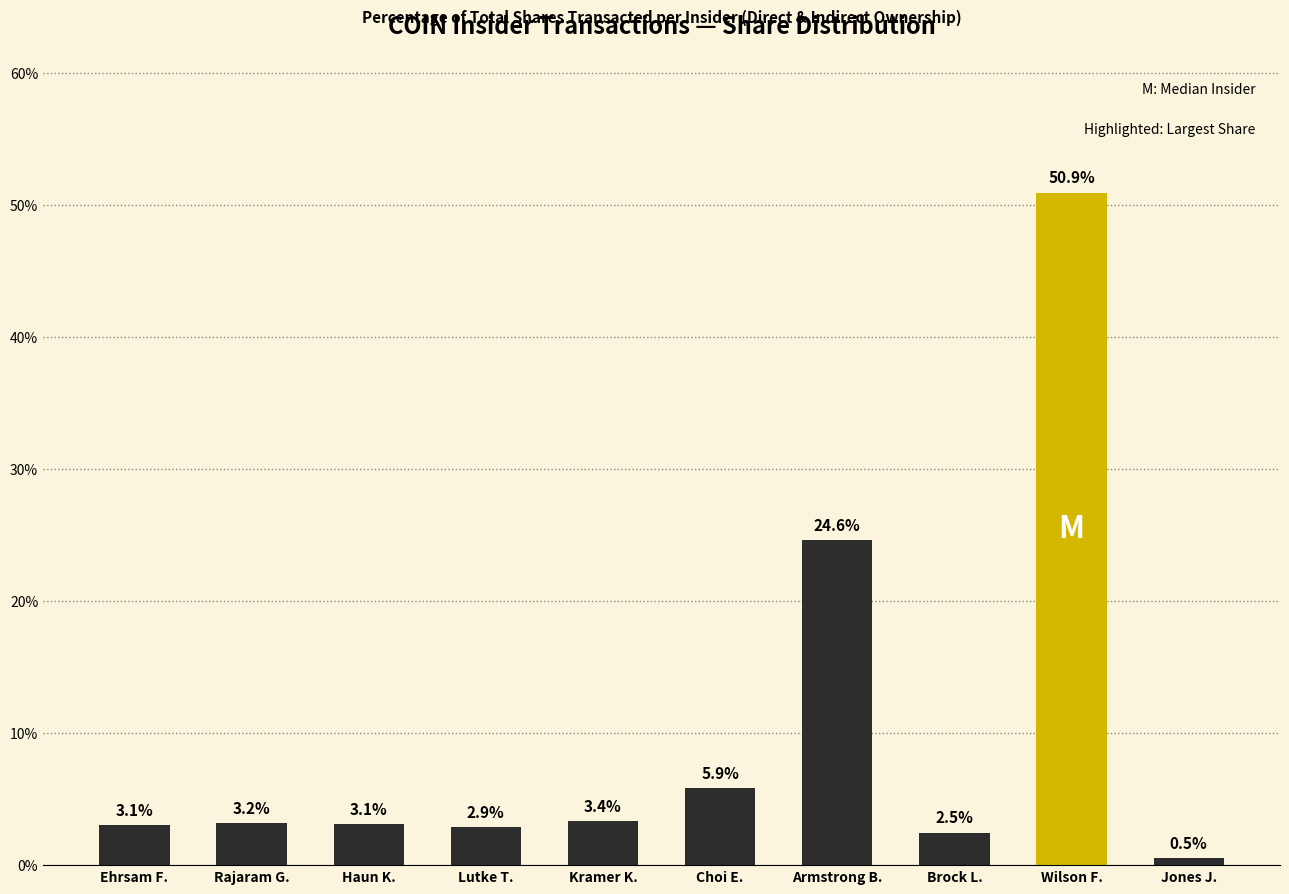

The chart shows a value of 8.2 at Choi E.. True or false?

False